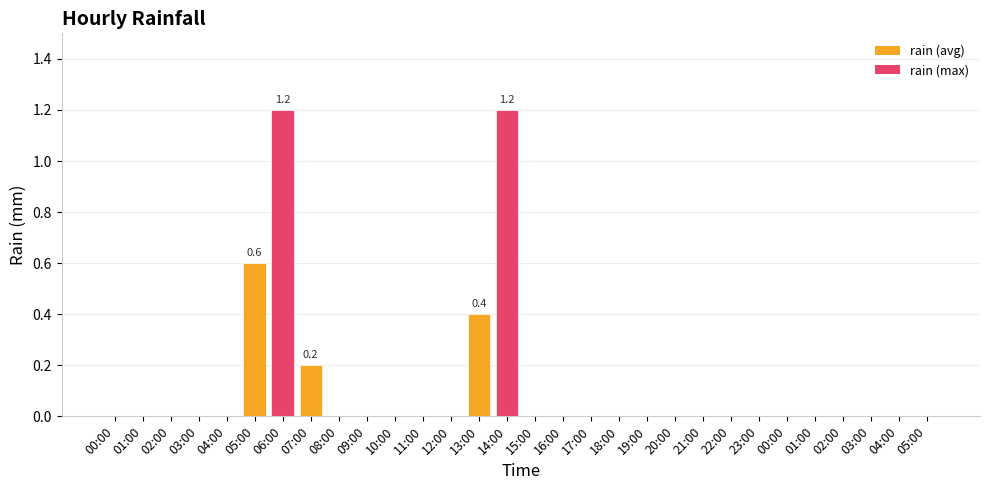

Count the values in the range 0 to 1.

28